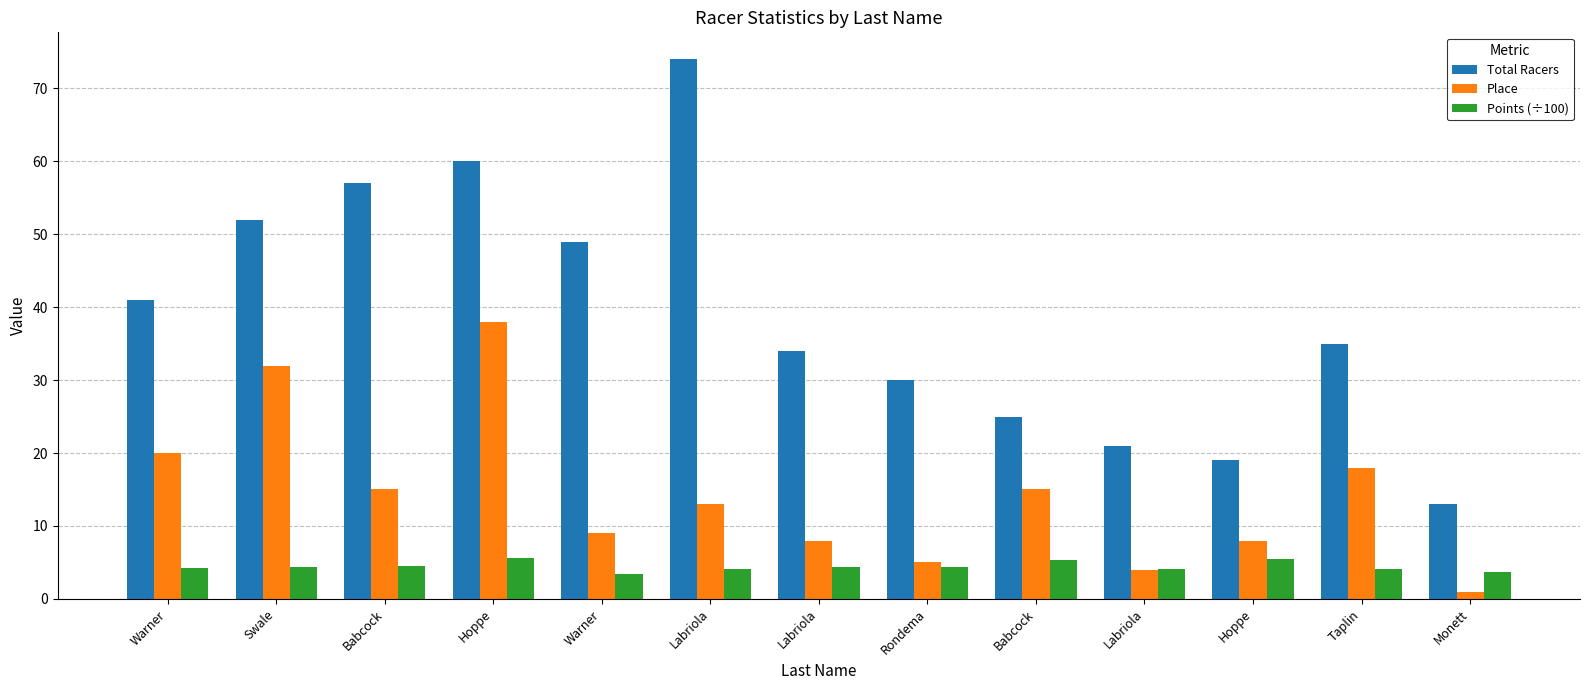

How many bars are there in total?

39